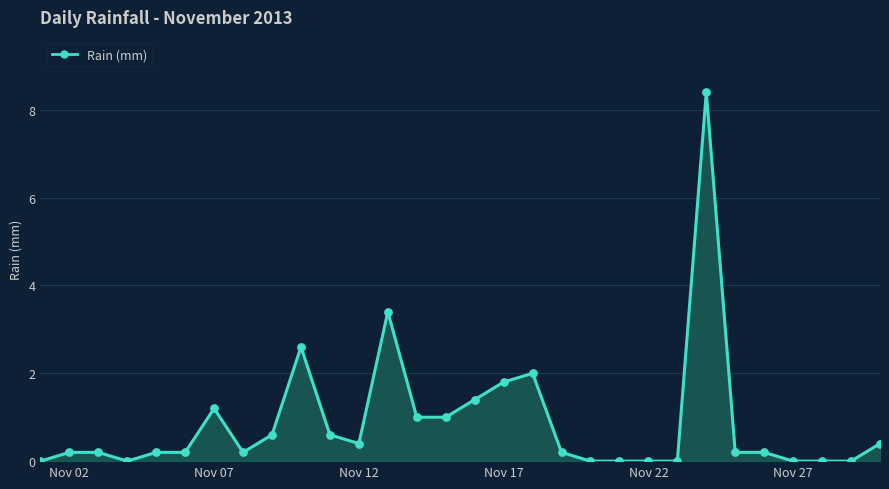

At how many categories does at least one series exceed 5?

1